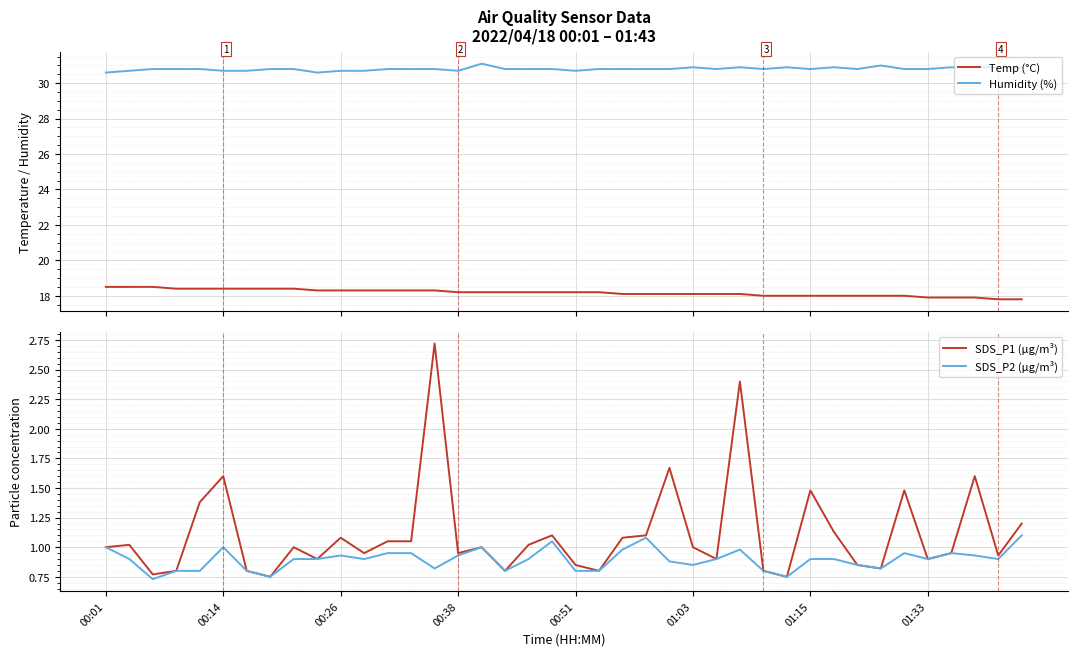

Is this an area chart (filled region under the line)?

No